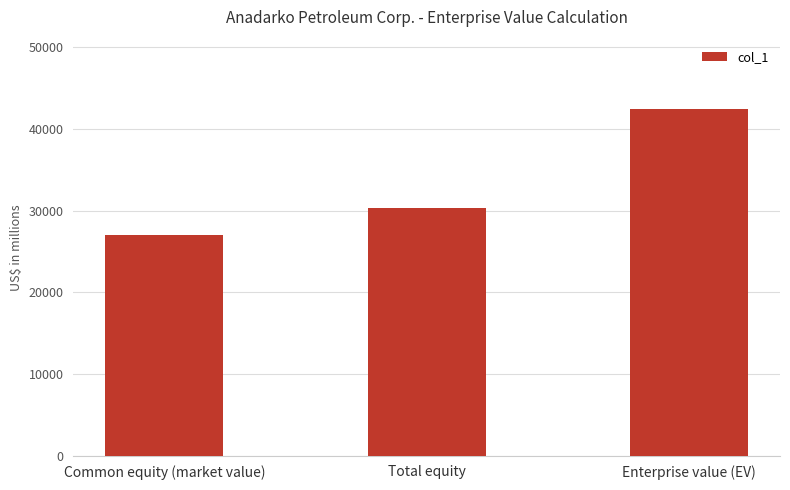

Which label corresponds to the largest value in the chart?

Enterprise value (EV)